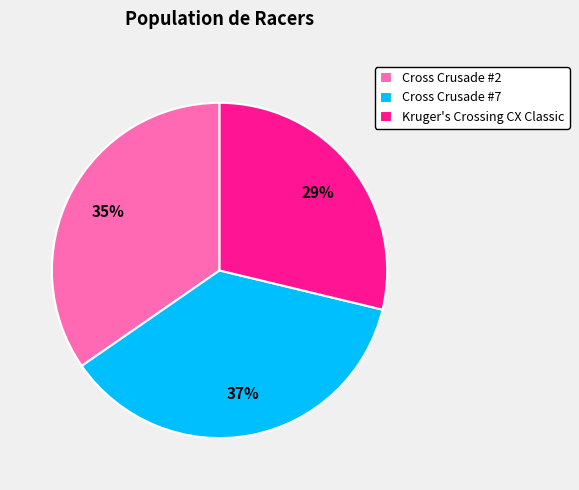

To the nearest percent, what is the average slice percentage?

33%